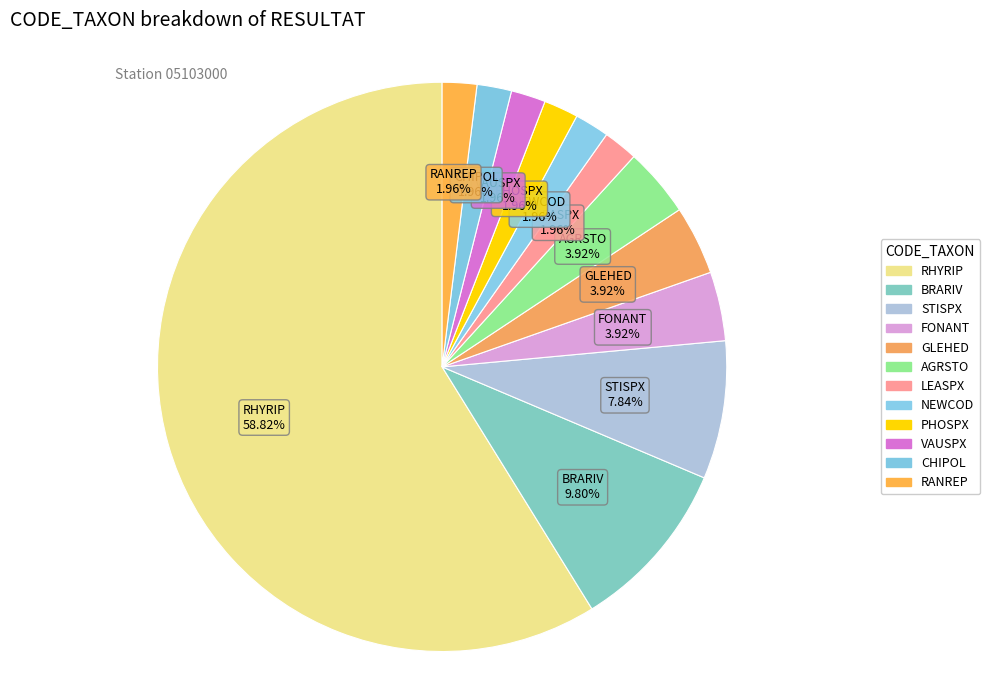

What is the smallest slice in the pie chart?

LEASPX